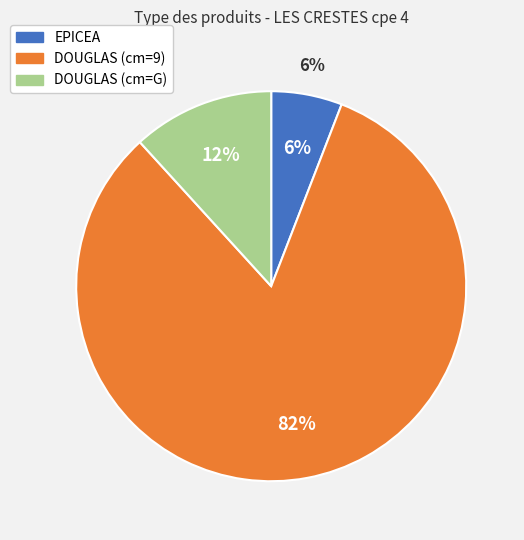

What is the largest slice in the pie chart?

DOUGLAS (cm=9)